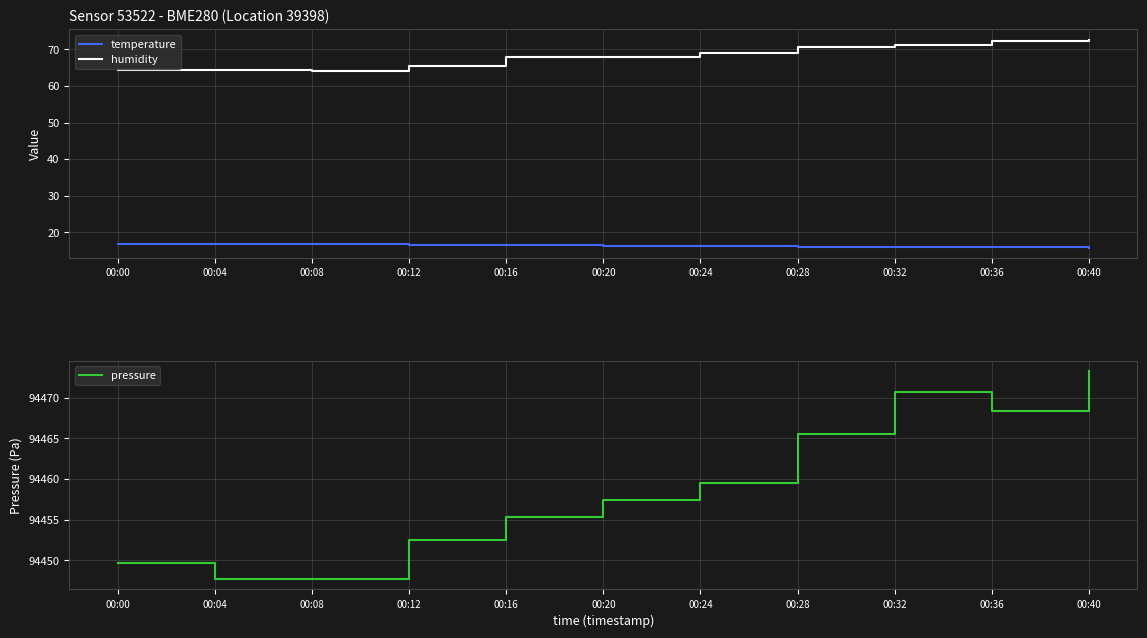

What is the total value across all series at 00:00?

94530.8